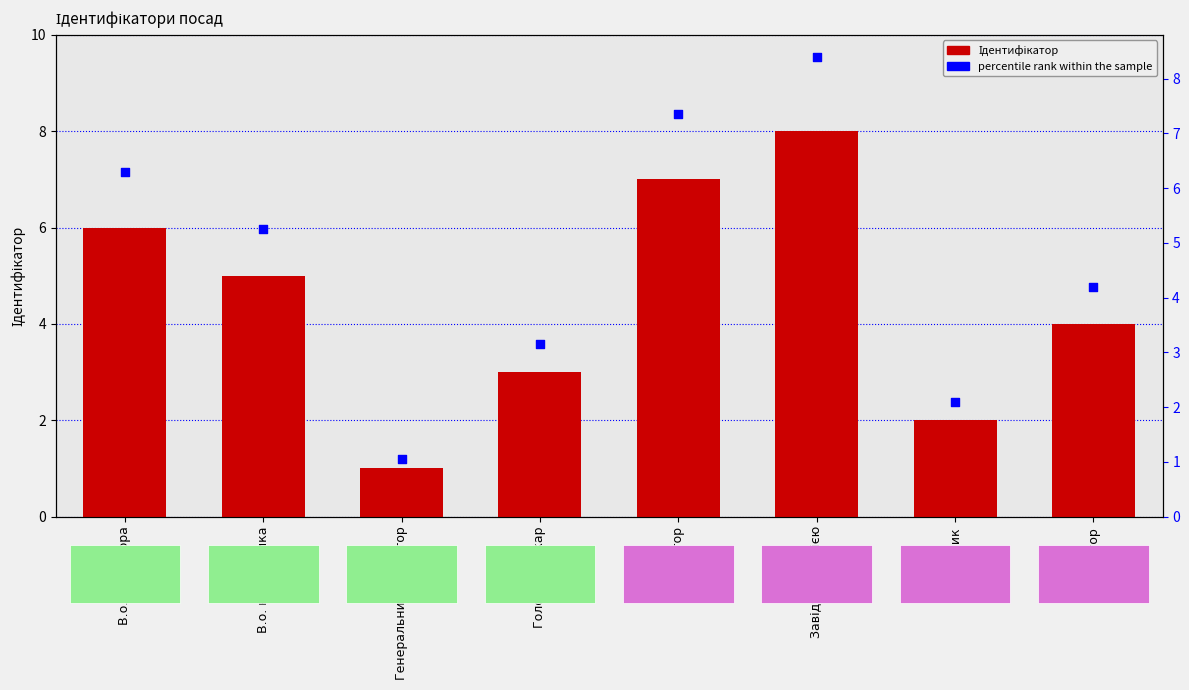

Which series contains the lowest Y value?

Ідентифікатор